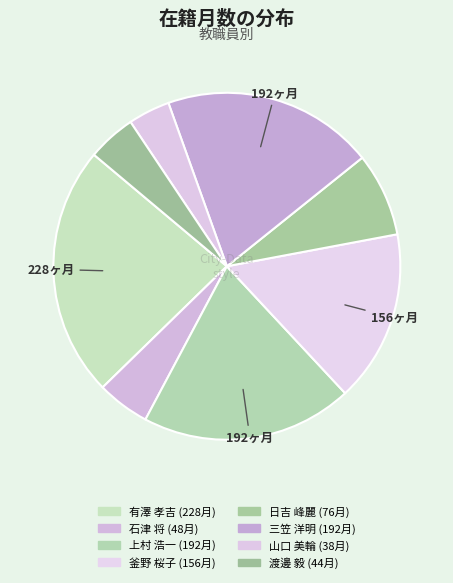

To the nearest percent, what is the combined percentage of 山口 美輪 and 渡邊 毅?

8%